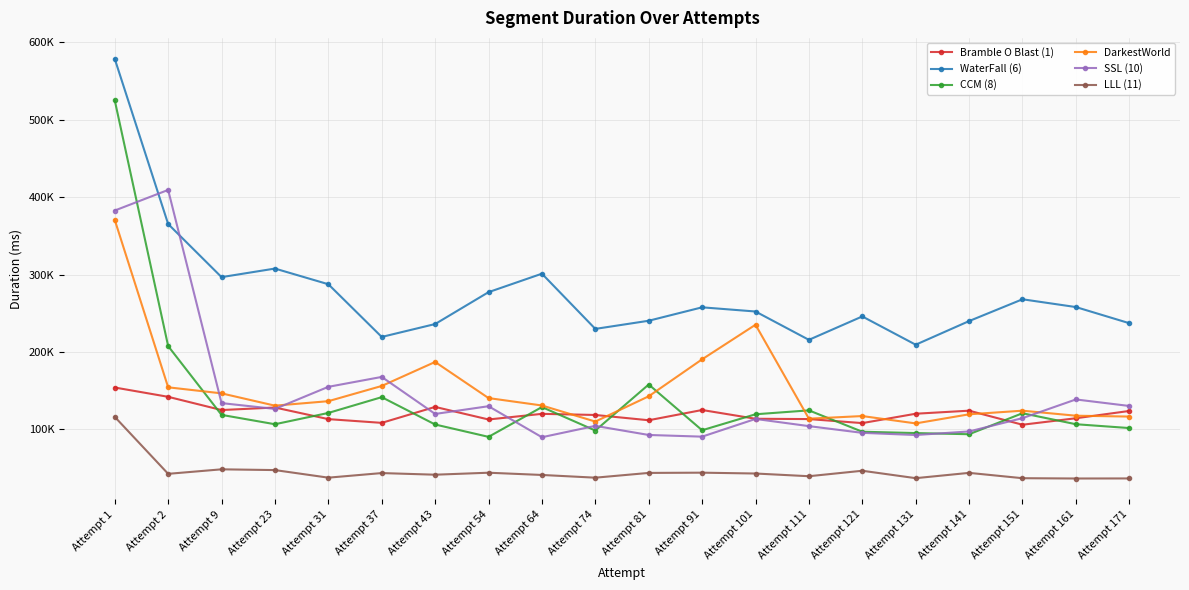

What is the difference between the maximum and minimum values in the LLL (11) series?

79696